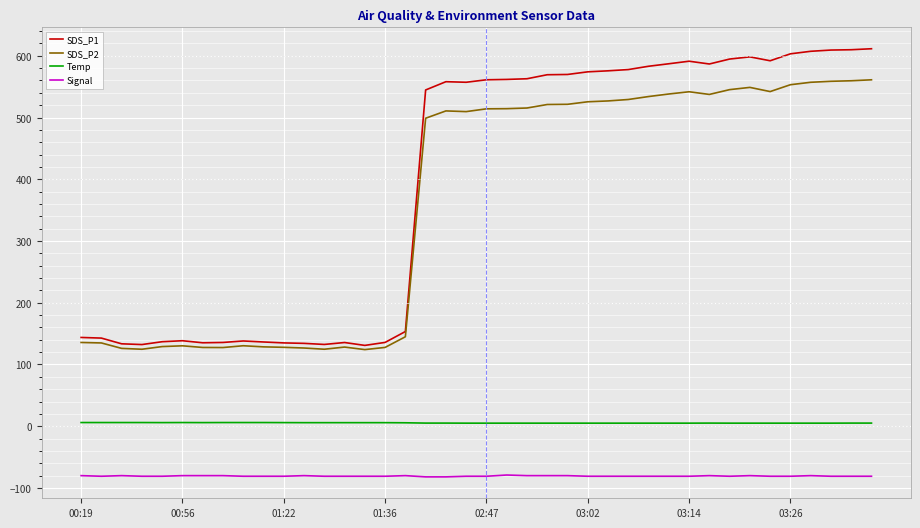

Which series has the largest total across all categories?

SDS_P1